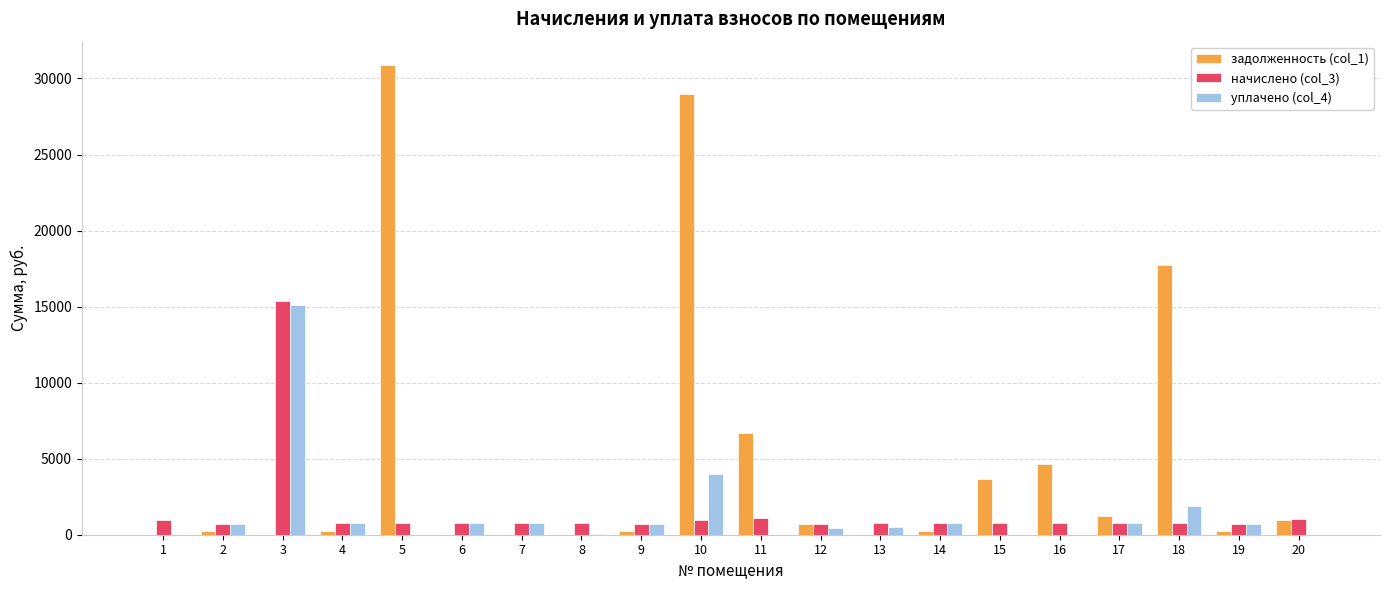

The value of задолженность (col_1) at 8 is 0.0. True or false?

True